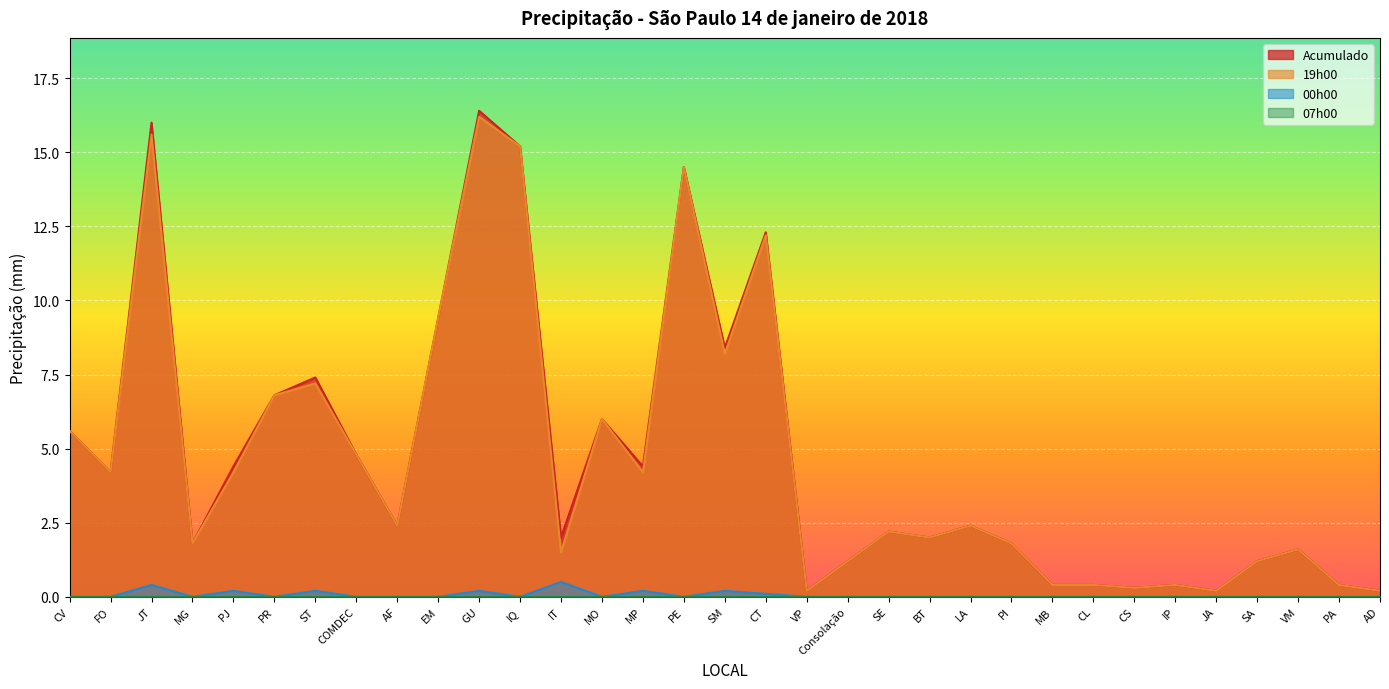

How many values in the 19h00 series are below 2?

14